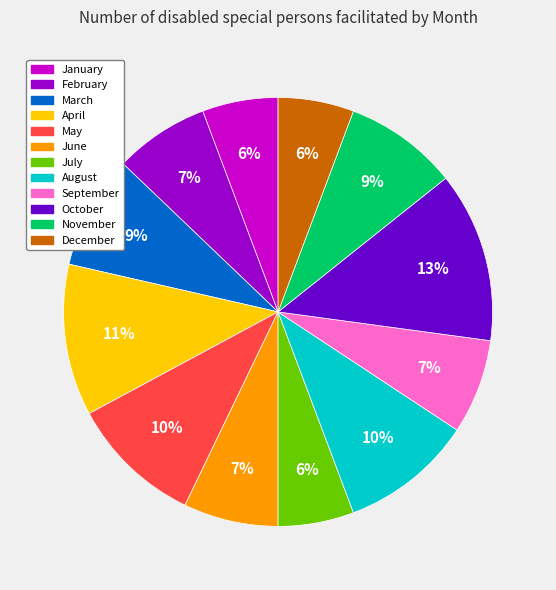

Is there a majority slice in this chart?

No